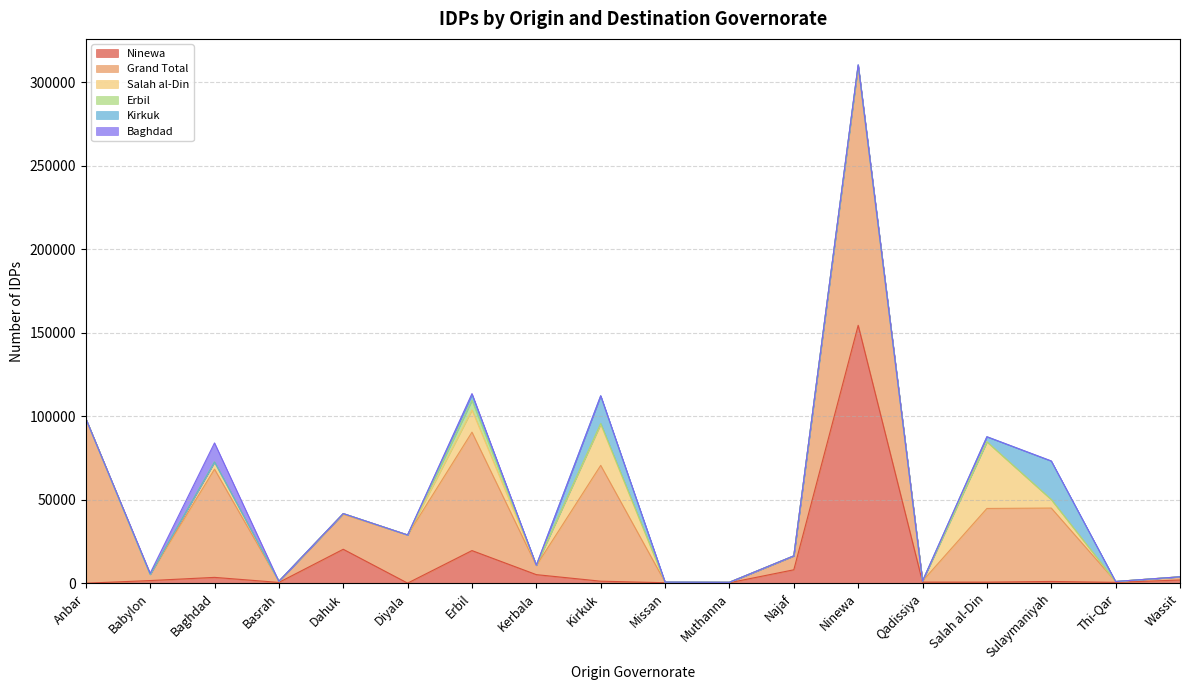

What is the value of the Kirkuk point at the 13th from the left?

642